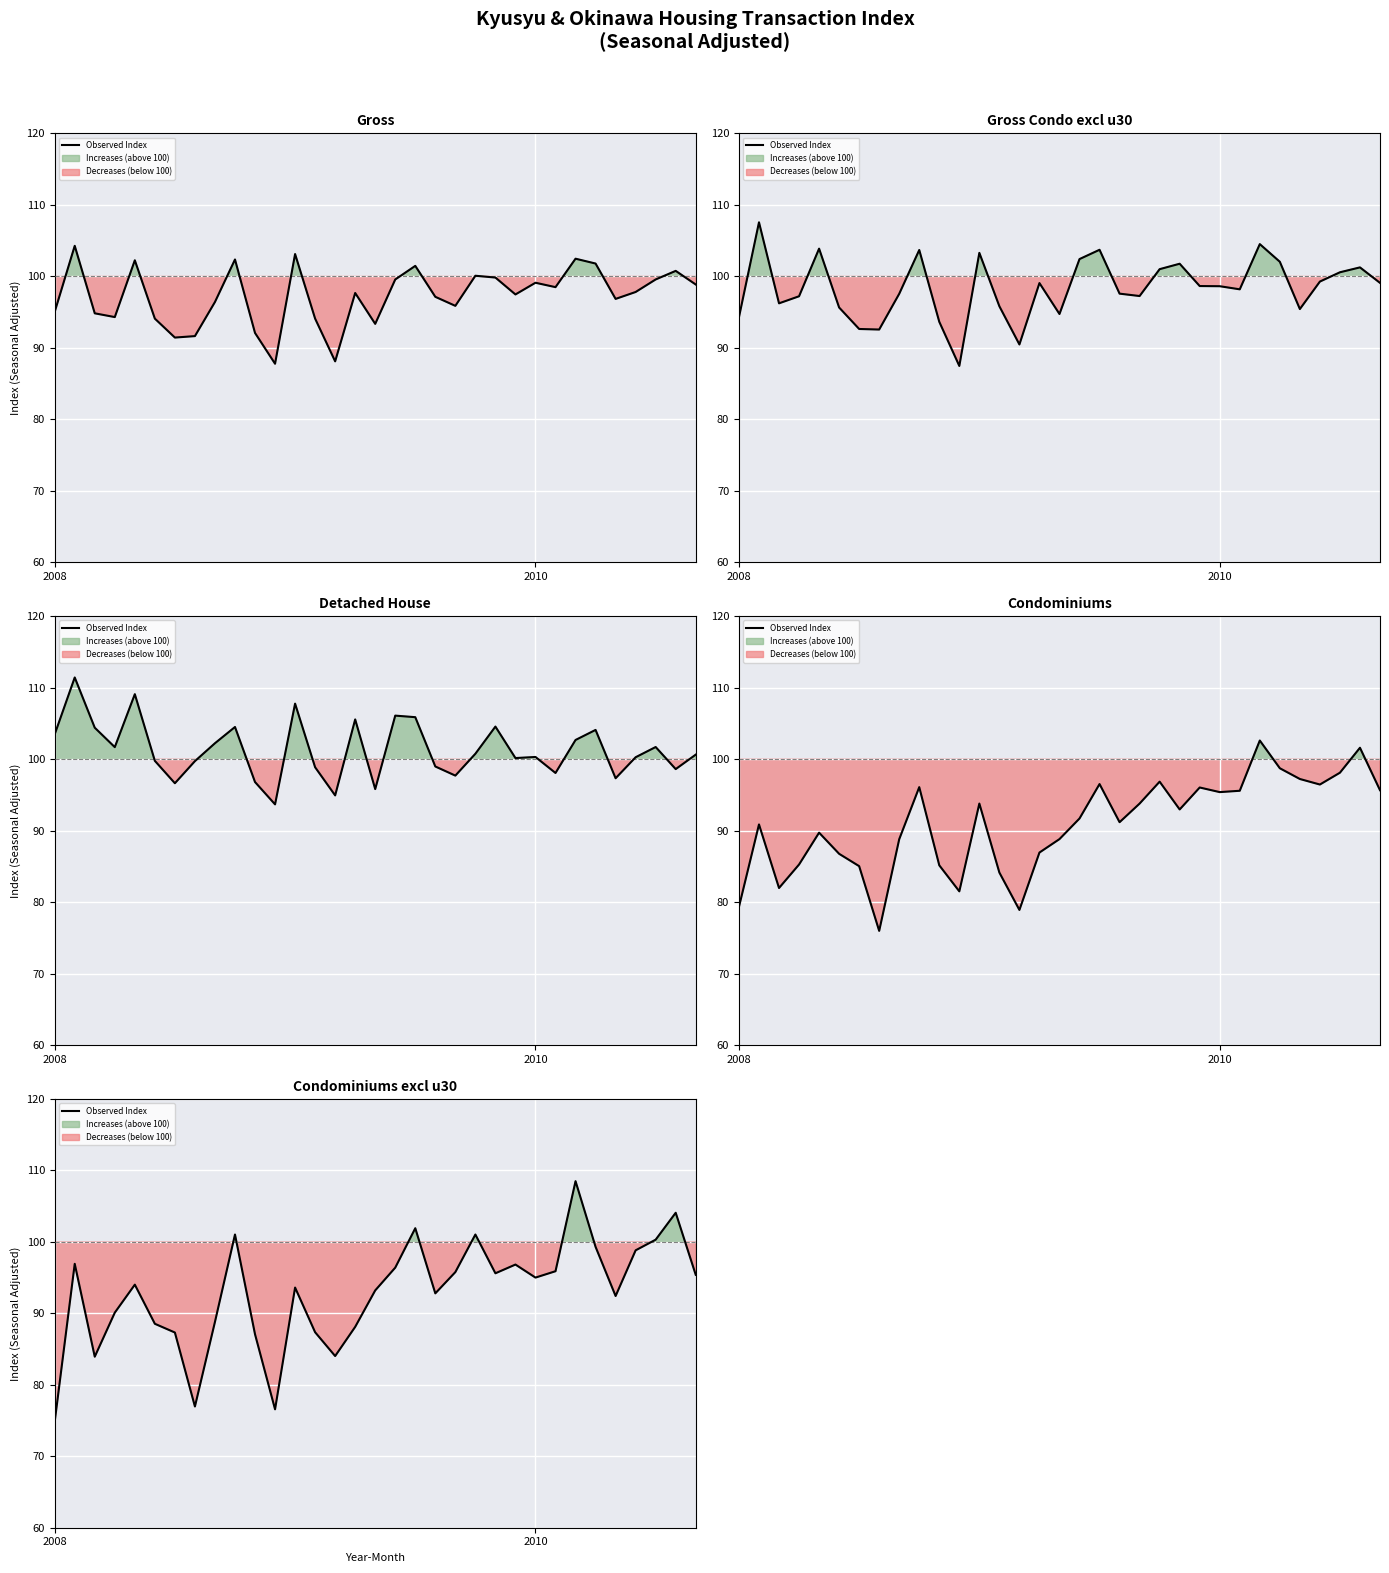

What is the sum of all values?

3062.6